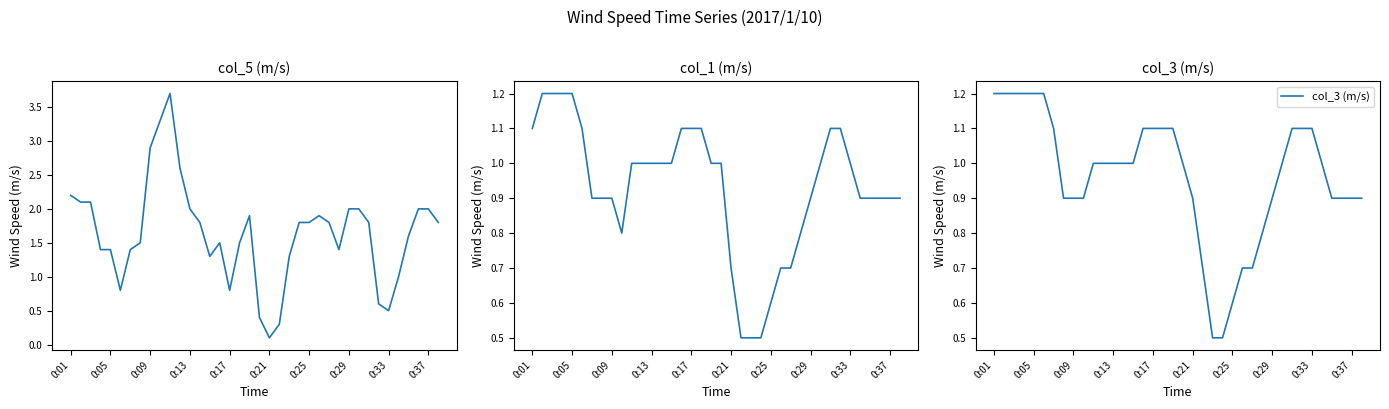

The col_3 (m/s) series shows 0.5 at 23. True or false?

True